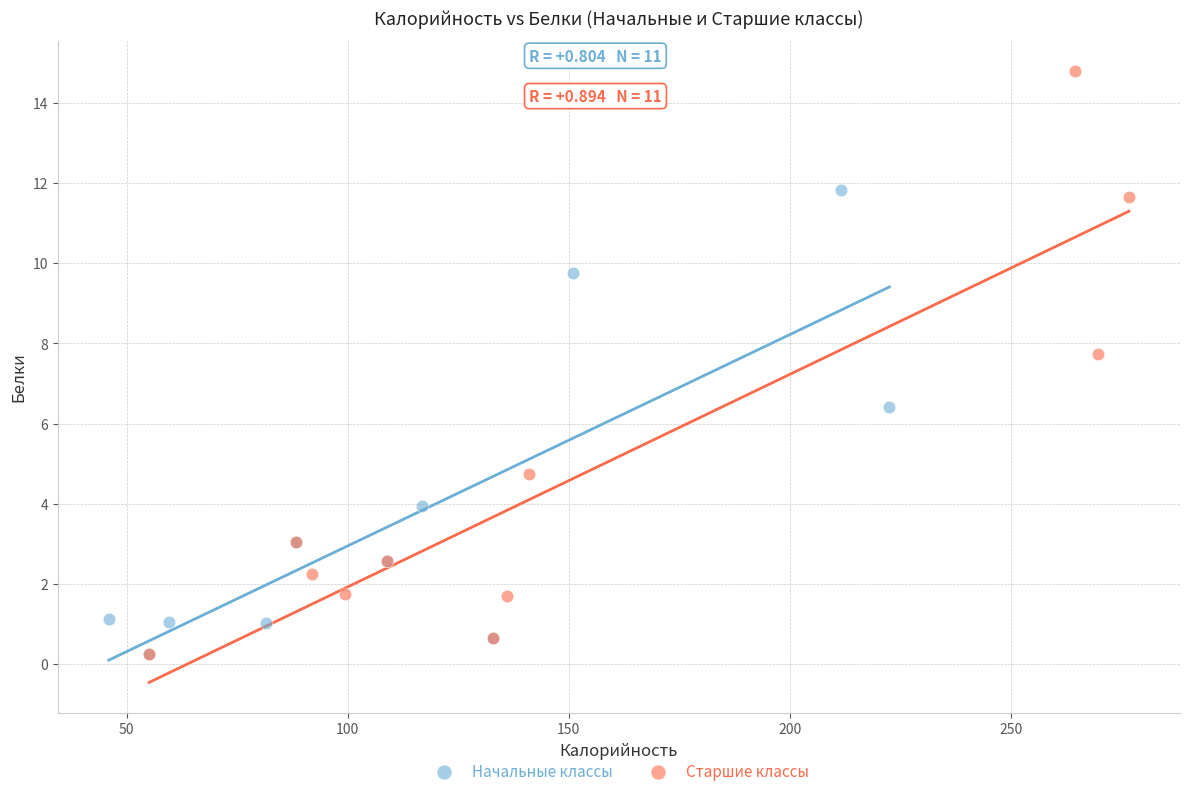

What are all the series names shown in the legend?

Начальные классы, Старшие классы